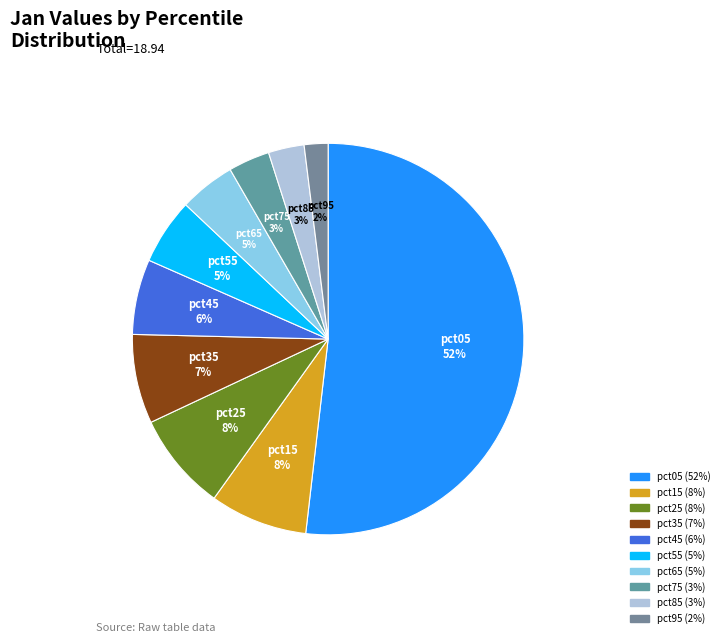

How many segments does this pie chart have?

10